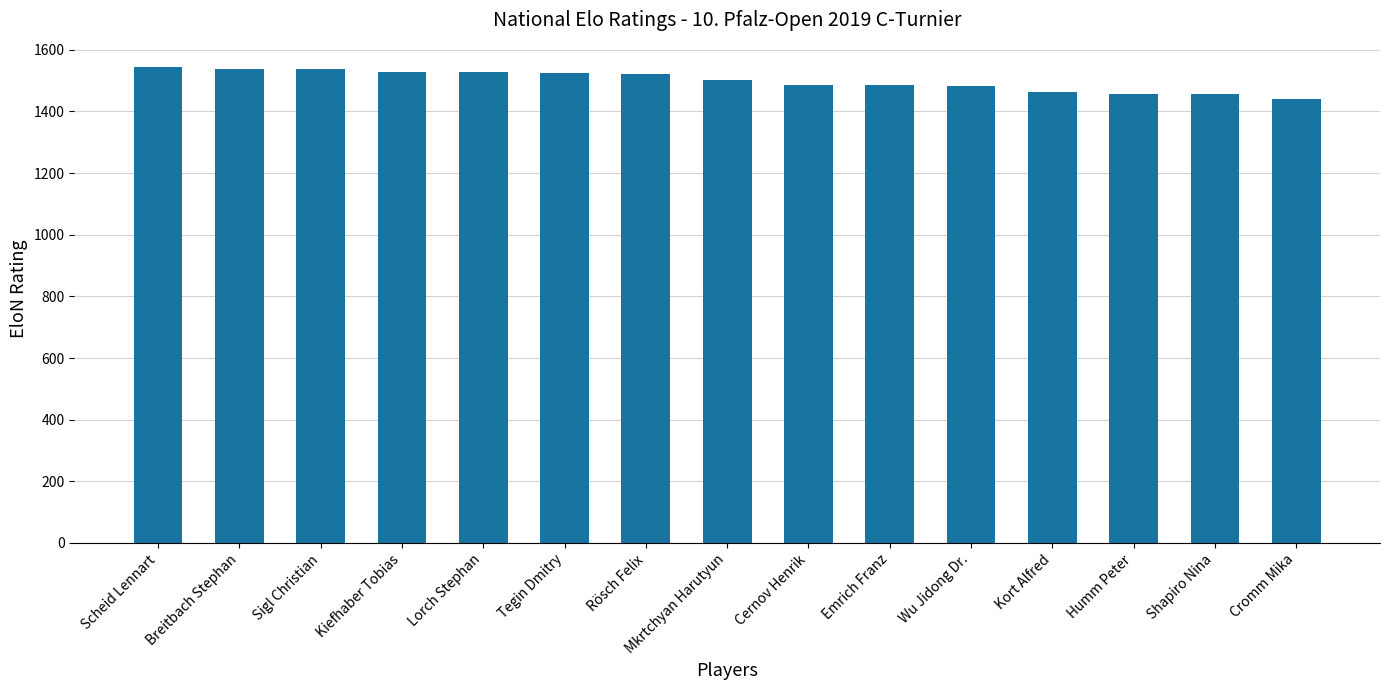

Are the bars horizontal?

No